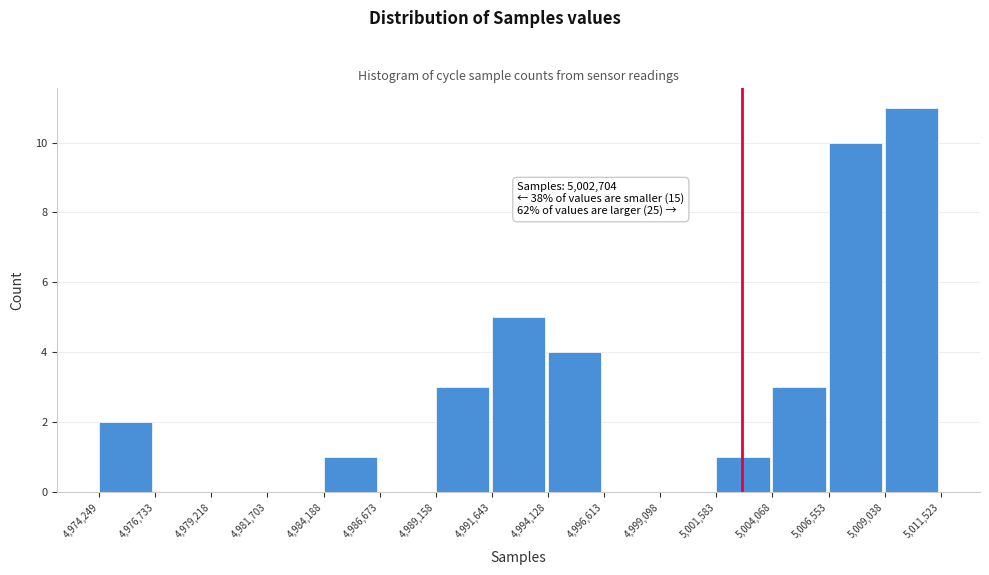

Which range on the x-axis has the tallest bar?

5,009,038 to 5,011,523